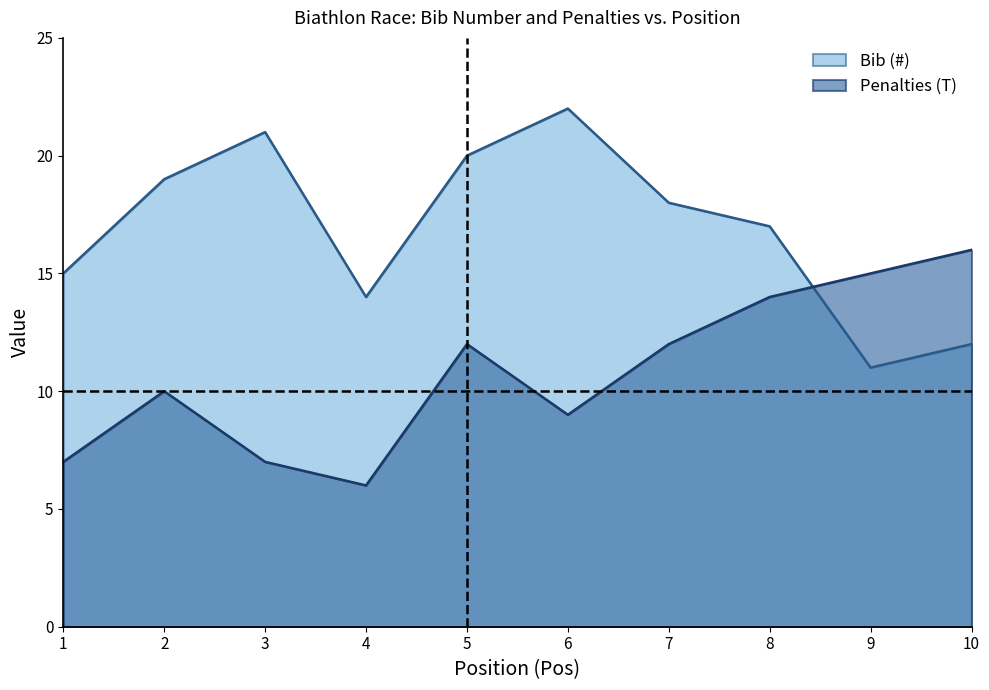

What is the value of the Penalties (T) point at the 5th from the left?

12